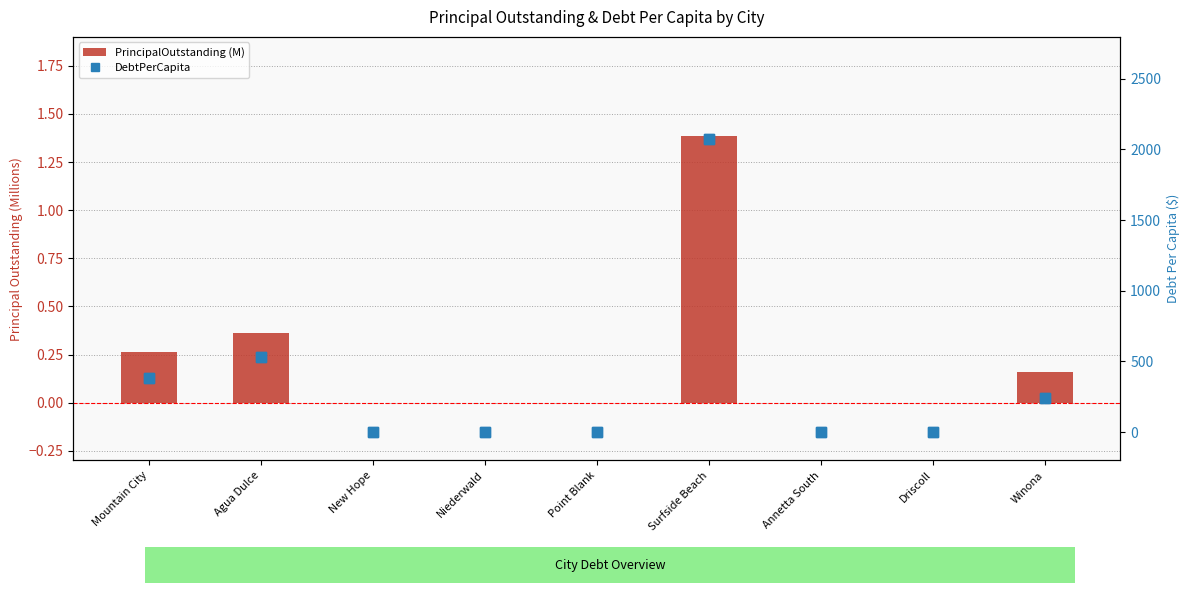

What position from the left is New Hope?

3